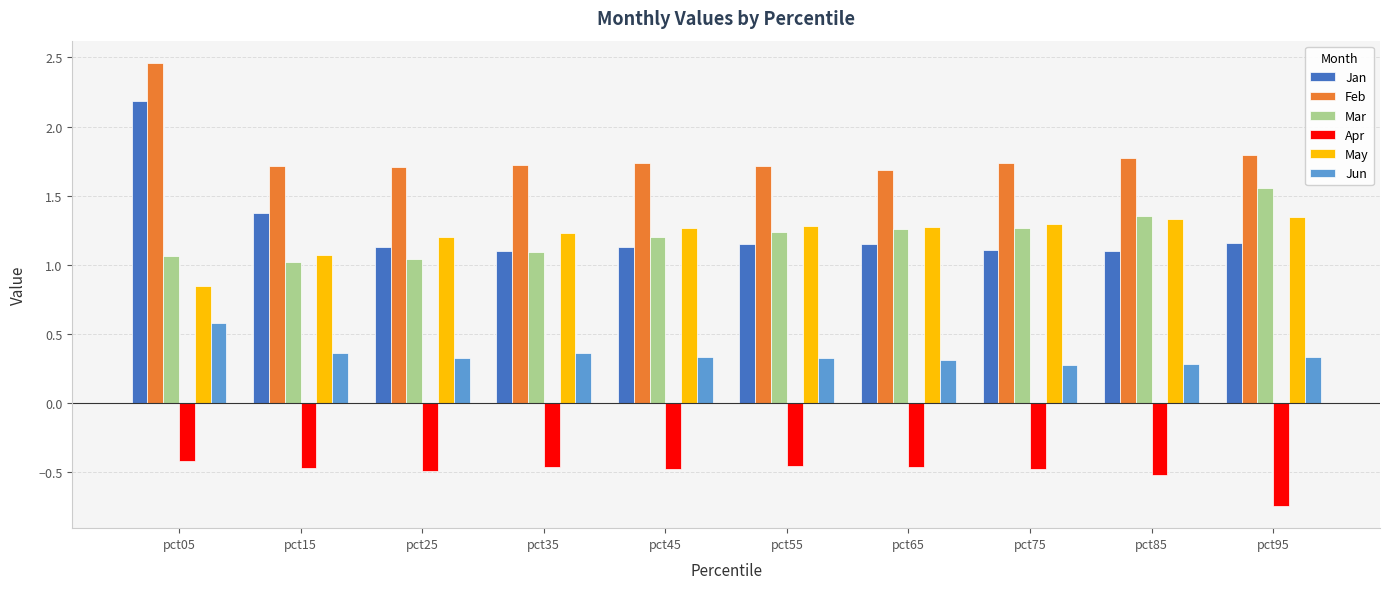

True or false: Jan has a value of 1.8 at pct35.

False